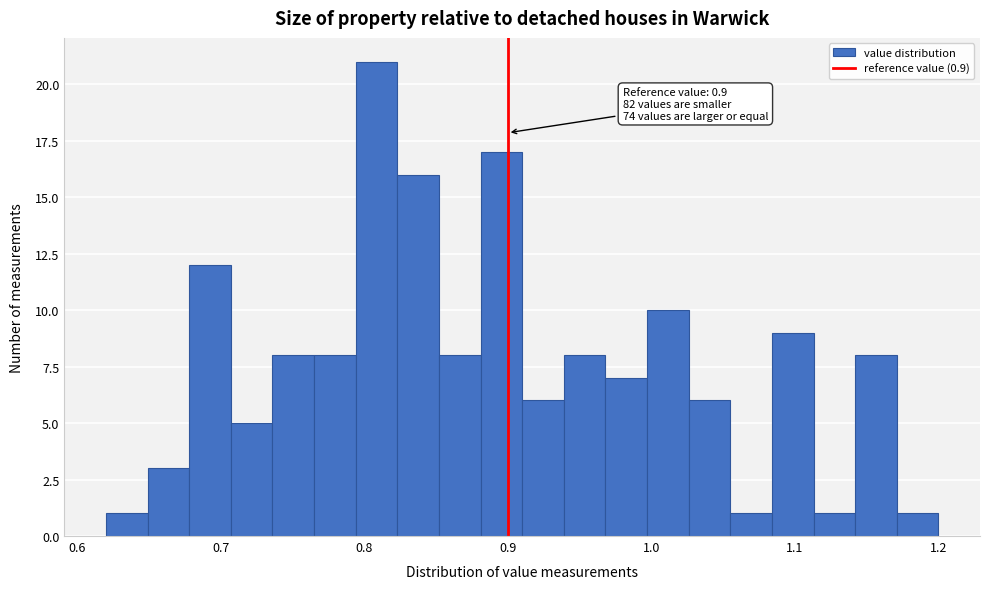

Around what value on the x-axis is the tallest bar? Give the approximate position of its centre, as read against the axis.

0.81